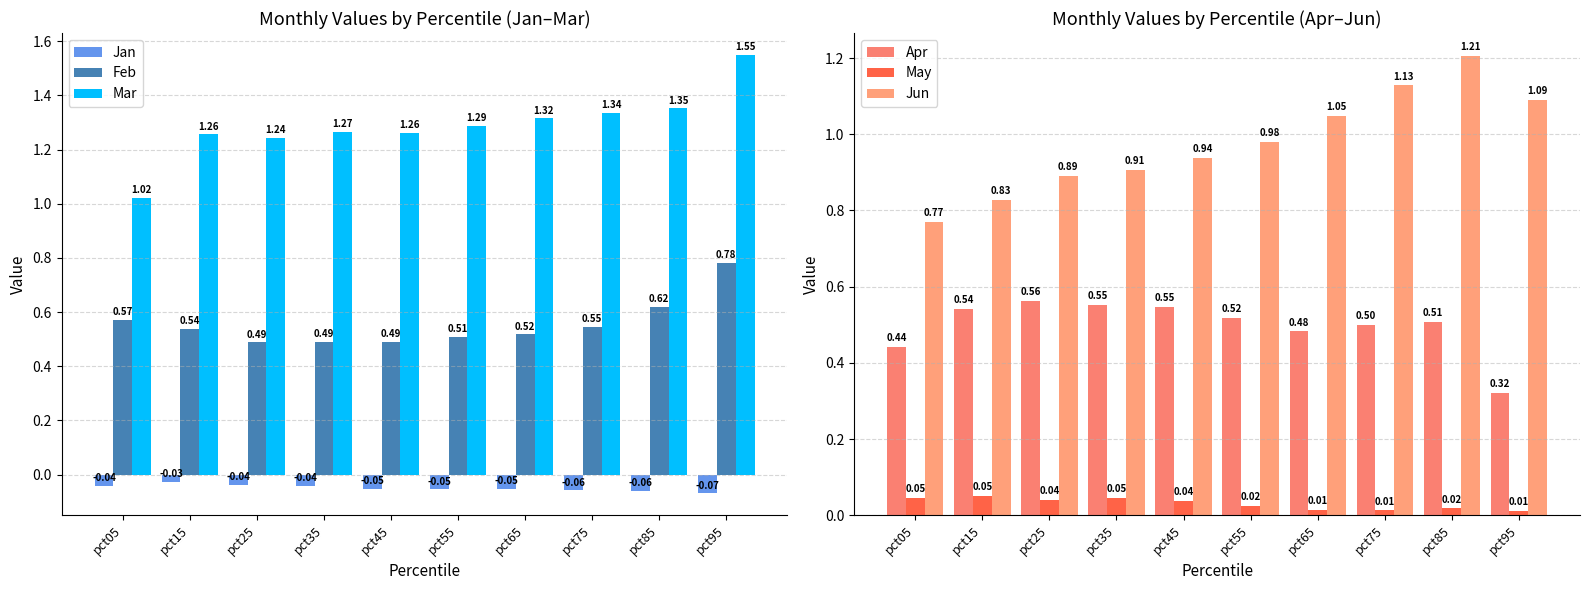

List the labels in order of Apr value, largest first.

pct25, pct35, pct45, pct15, pct55, pct85, pct75, pct65, pct05, pct95